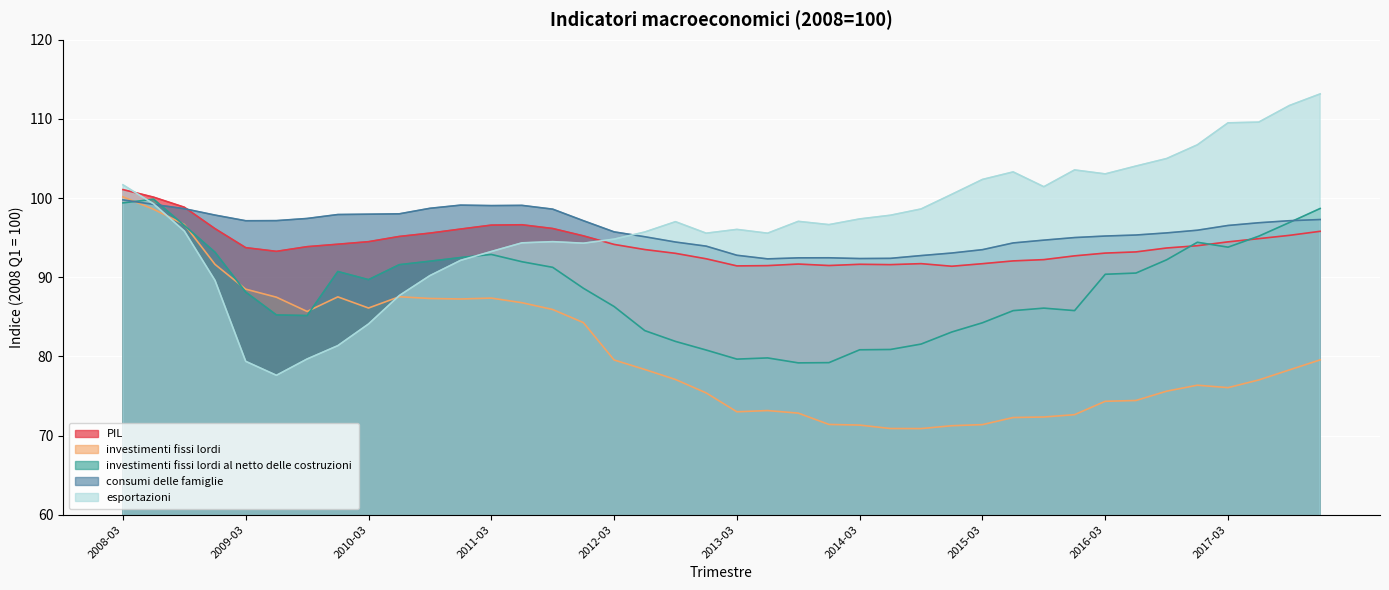

At which label does investimenti fissi lordi first exceed 78?

2008-03